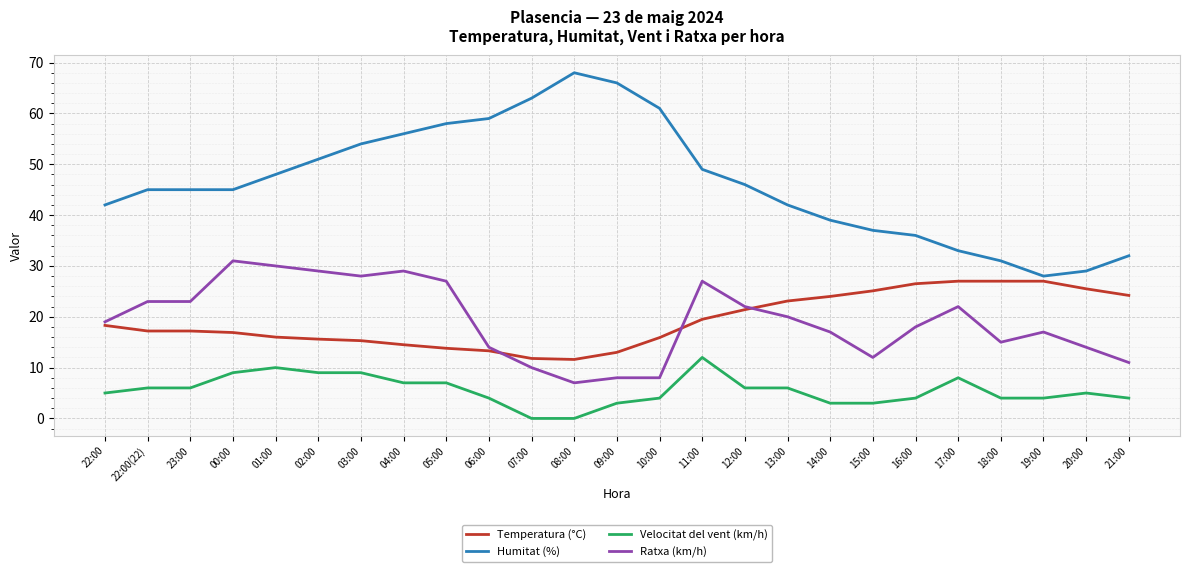

Which series has the widest spread of values?

Humitat (%)